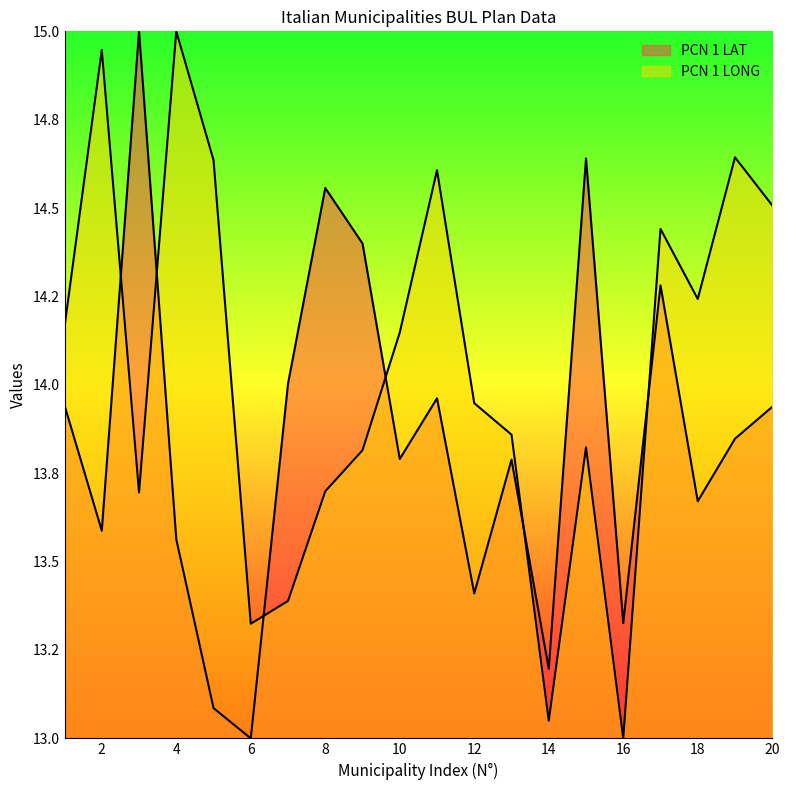

How many lines are shown in the chart?

2